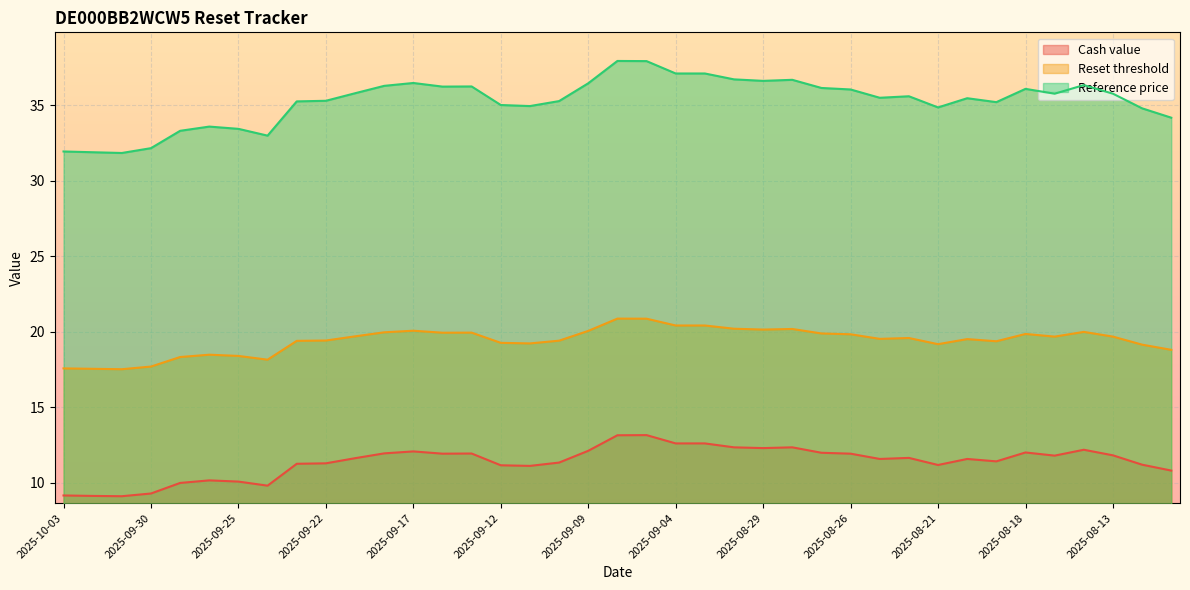

Which series has the widest spread of values?

Reference price